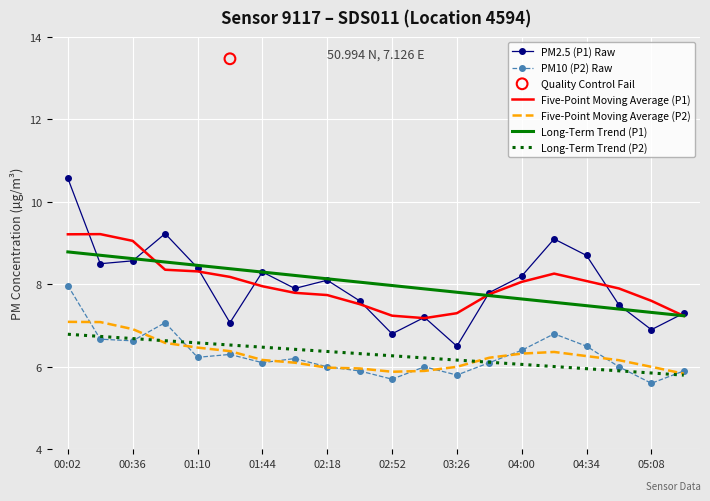

Is the value of Five-Point Moving Average (P2) at 05:08 greater than the value of Five-Point Moving Average (P1) at 04:34?

No